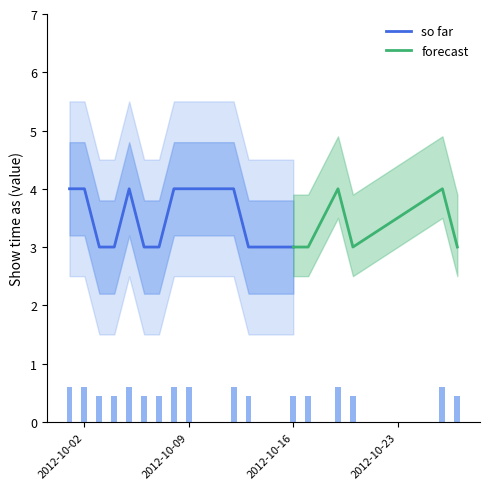

What is the smallest value displayed?

0.4